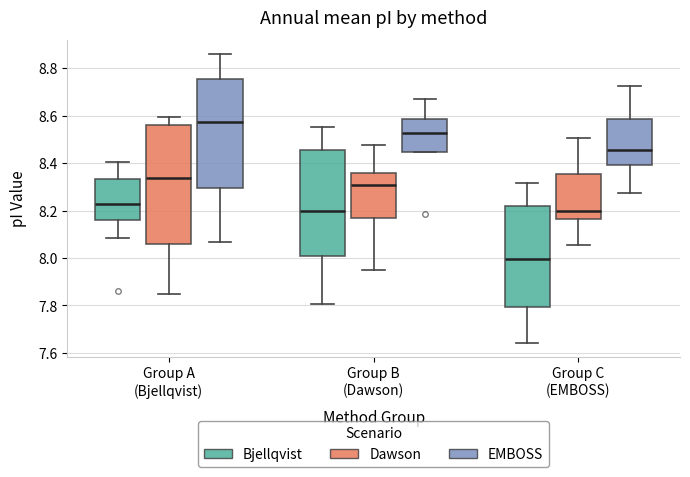

Which box has the highest median line?

Group A (Bjellqvist) (EMBOSS)